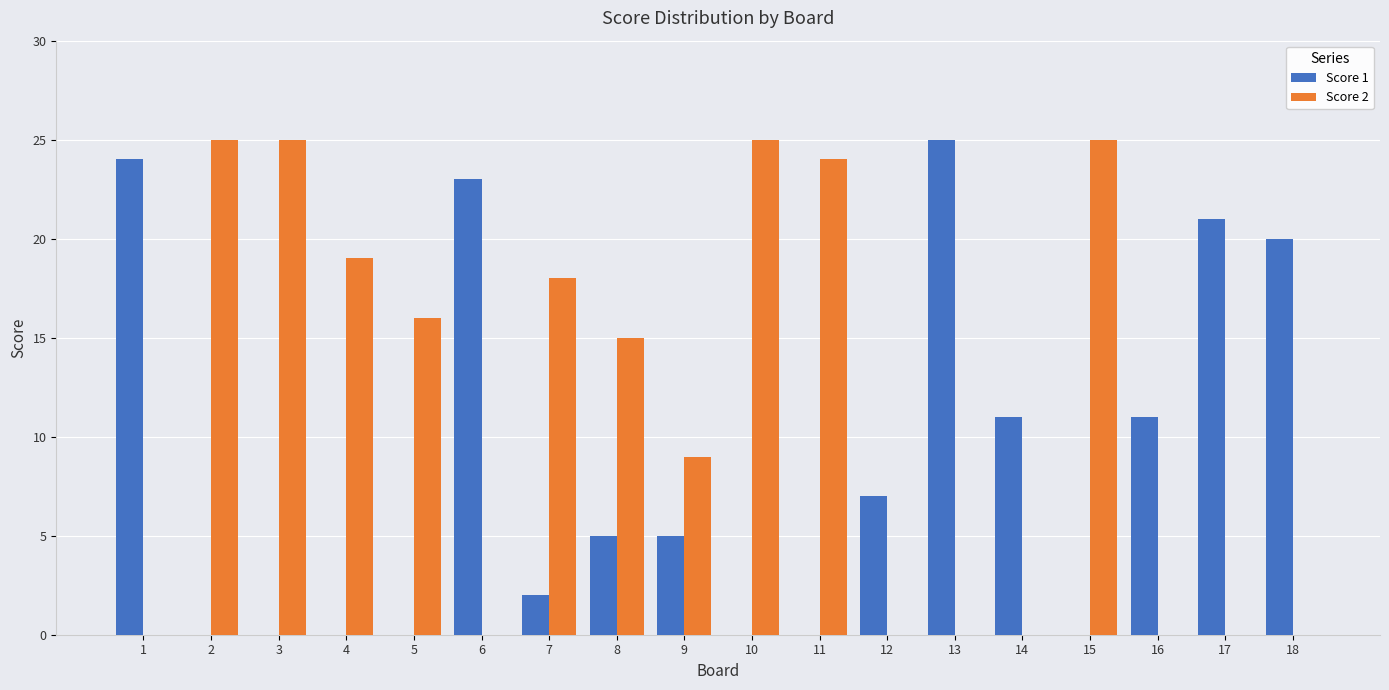

What is the sum of all Score 1 values?

154